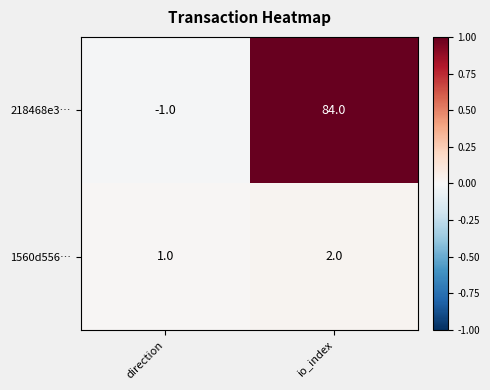

Rank the categories by 218468e3… value from highest to lowest.

io_index, direction